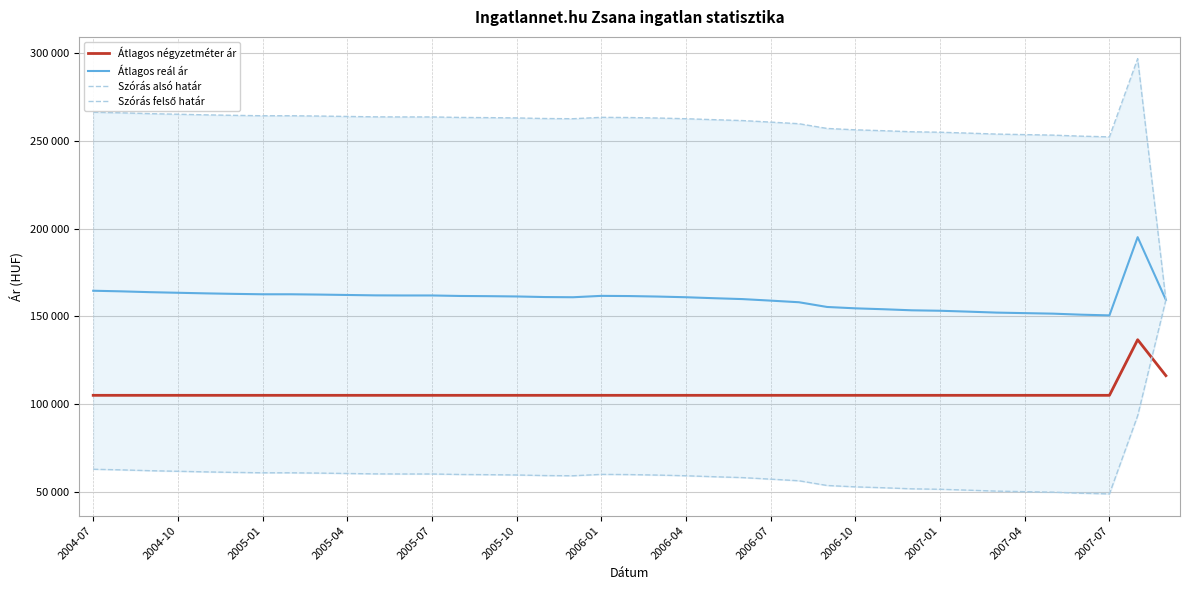

Where is the first local minimum for Szórás alsó határ?

17